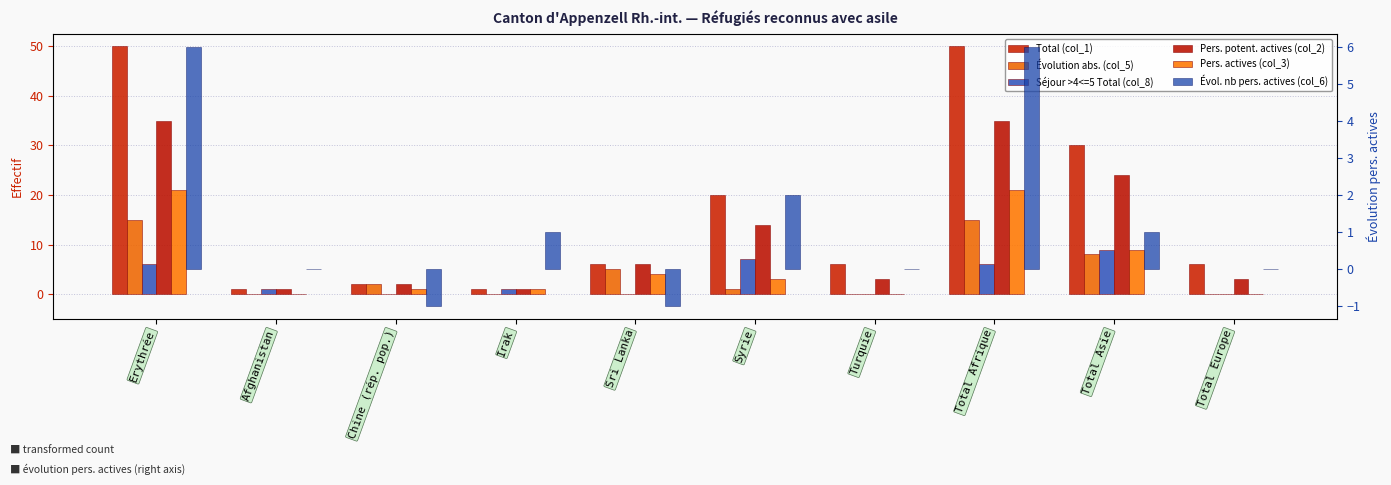

Is it true that Séjour >4<=5 Total (col_8) equals 6 at Total Afrique?

True